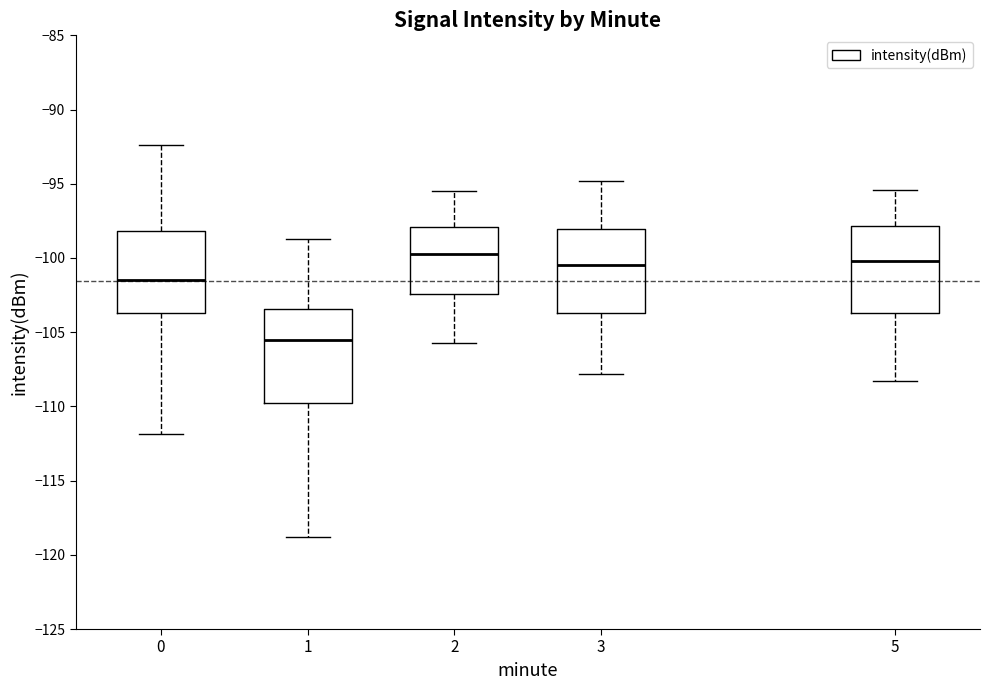

Reading left to right, read every box against the y-axis: the position of its median line, the range the box covers, and the ends of its whiskers. The values are not printed on the chart, so give them approximately, as read against the axis.

0: median -101.5, box -103.5 to -98.0, whiskers -112.0 to -92.5
1: median -105.5, box -109.5 to -103.5, whiskers -119.0 to -98.5
2: median -99.5, box -102.5 to -98.0, whiskers -105.5 to -95.5
3: median -100.5, box -103.5 to -98.0, whiskers -108.0 to -95.0
5: median -100.0, box -103.5 to -98.0, whiskers -108.5 to -95.5